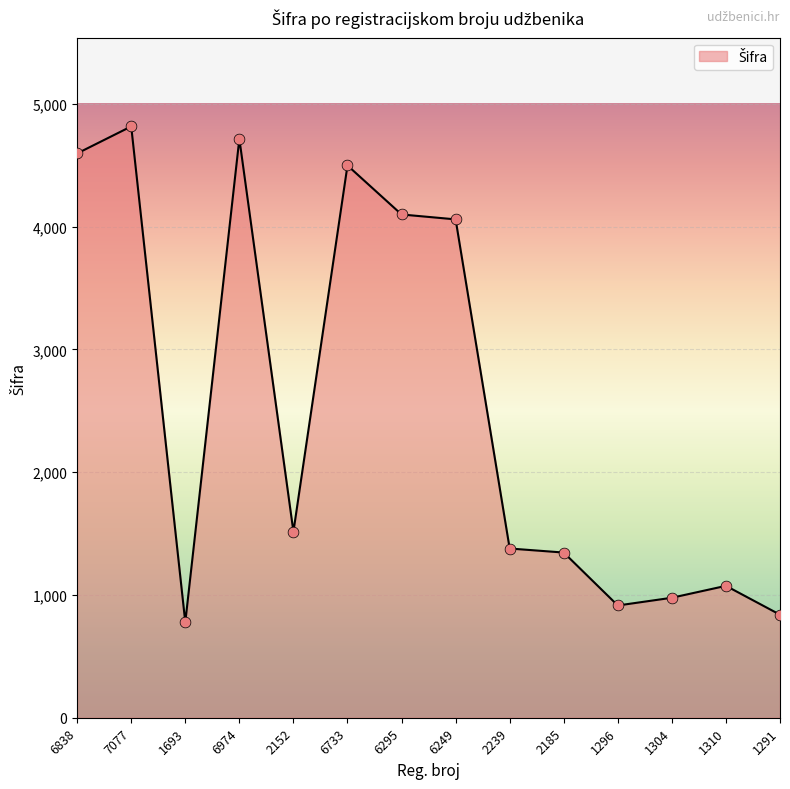

What is the change in value from 6838 to 6249?

-537